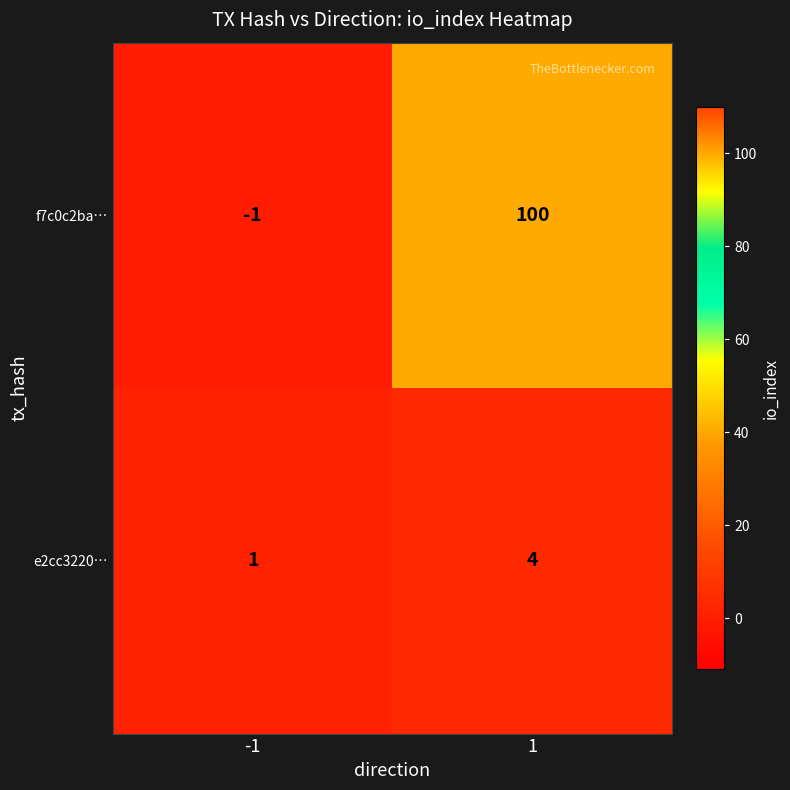

What is the difference between the f7c0c2ba… values at 1 and -1?

101